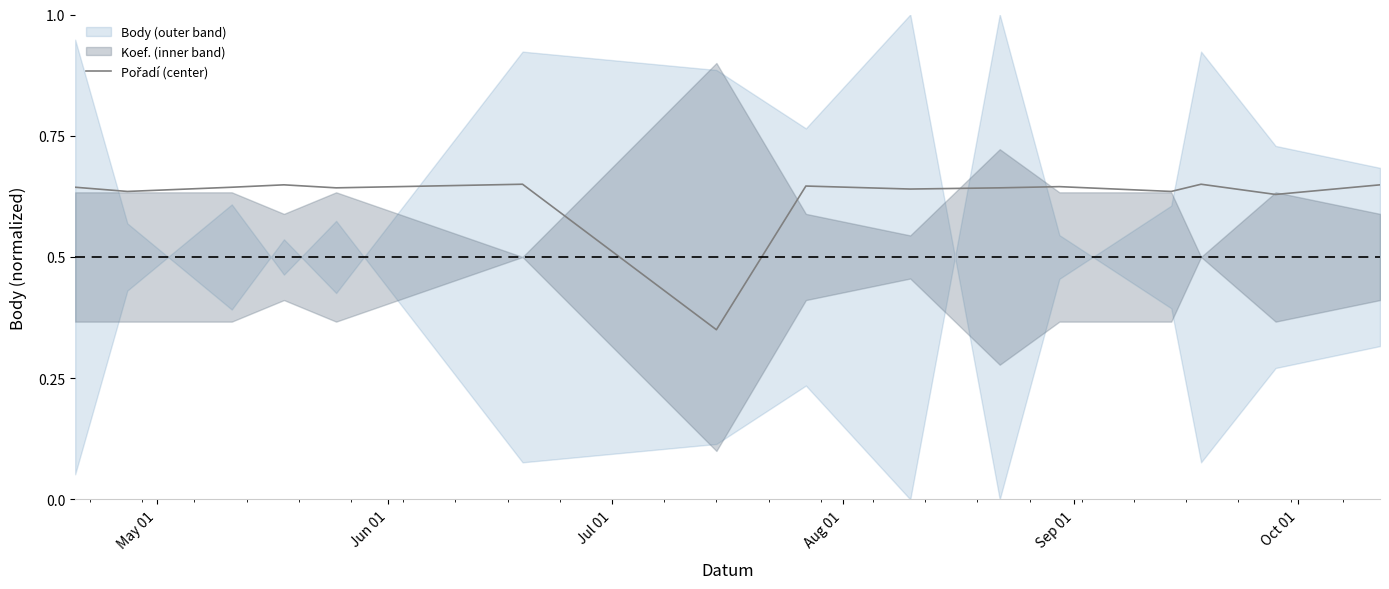

How many categories are shown in the chart?

15